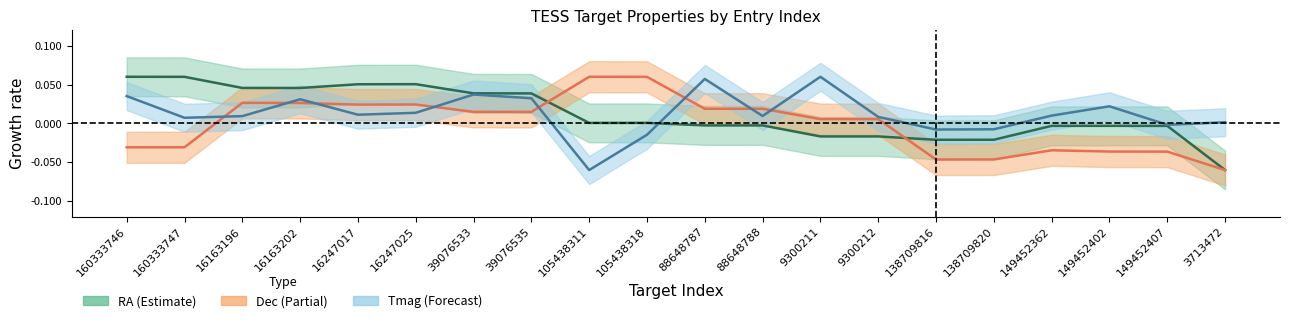

Reading left to right, list all the values displayed in this chart.

RA: 0.1	0.1	0.0	0.0	0.1	0.1	0.0	0.0	0.0	0.0	-0.0	-0.0	-0.0	-0.0	-0.0	-0.0	-0.0	-0.0	-0.0	-0.1
Dec: -0.0	-0.0	0.0	0.0	0.0	0.0	0.0	0.0	0.1	0.1	0.0	0.0	0.0	0.0	-0.0	-0.0	-0.0	-0.0	-0.0	-0.1
Tmag: 0.0	0.0	0.0	0.0	0.0	0.0	0.0	0.0	-0.1	-0.0	0.1	0.0	0.1	0.0	-0.0	-0.0	0.0	0.0	-0.0	0.0